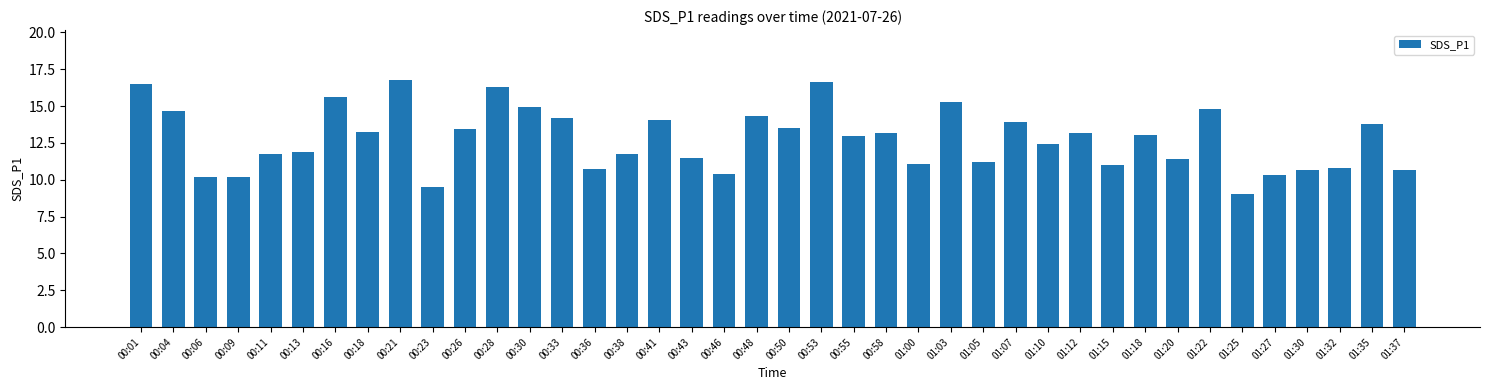

What is the minimum value shown in the chart?

9.1